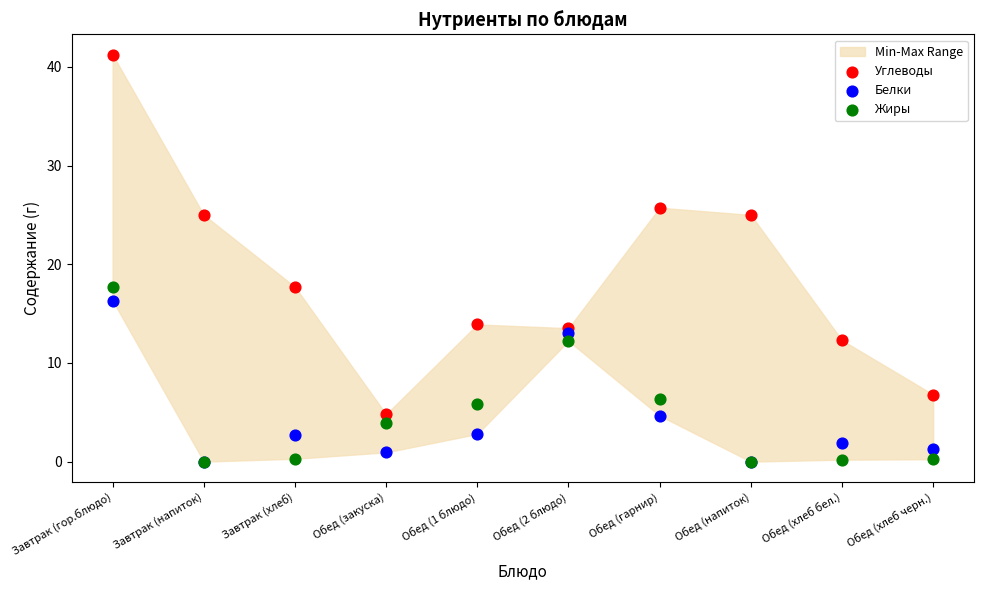

What are all the series names shown in the legend?

Углеводы, Белки, Жиры